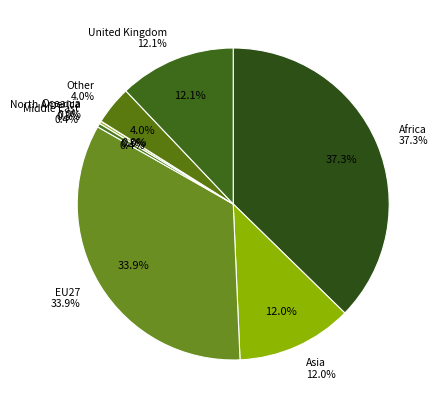

Do Middle East and United Kingdom together represent more than half of the pie?

No